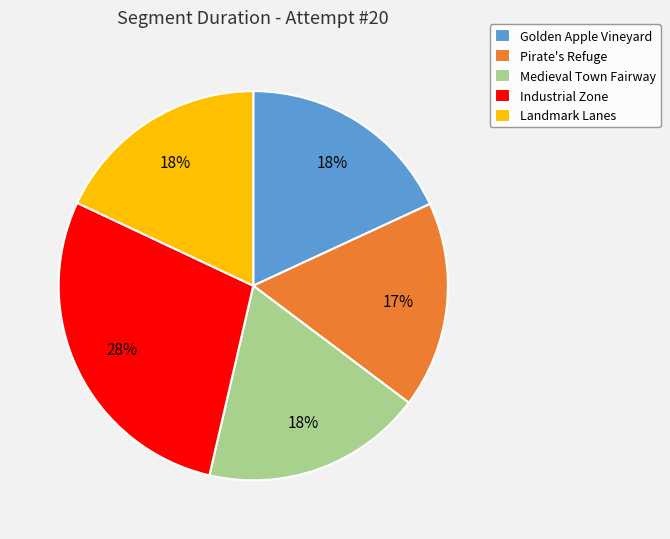

To the nearest percent, what is the average slice percentage?

20%